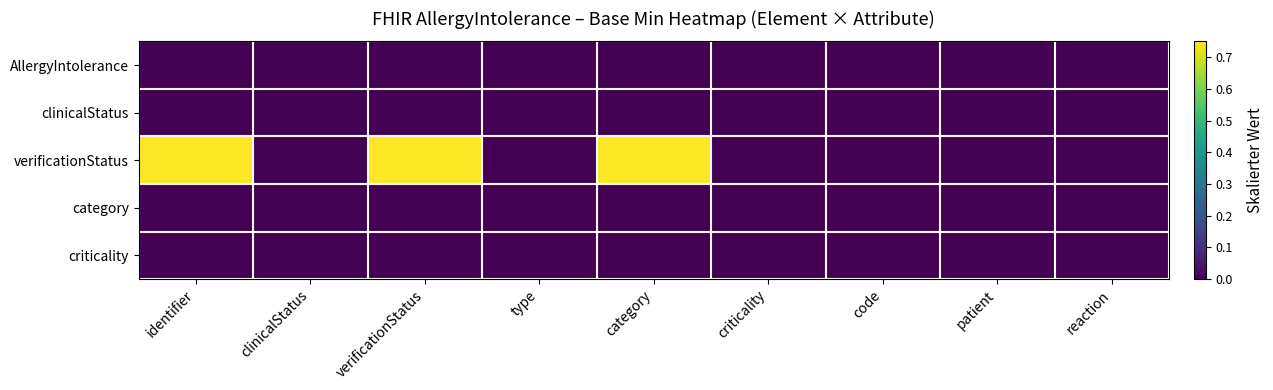

At which category is the sum across all series the highest?

identifier